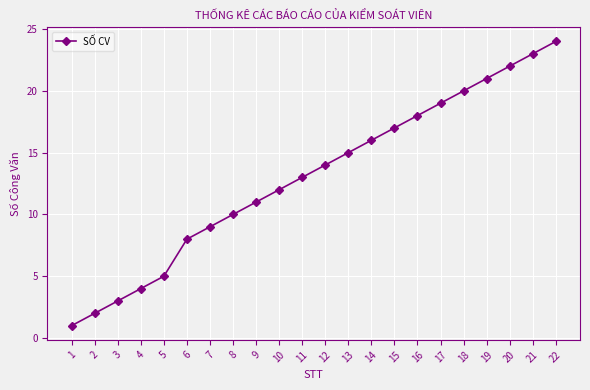

True or false: there are more than 1 points higher than both neighbors.

False